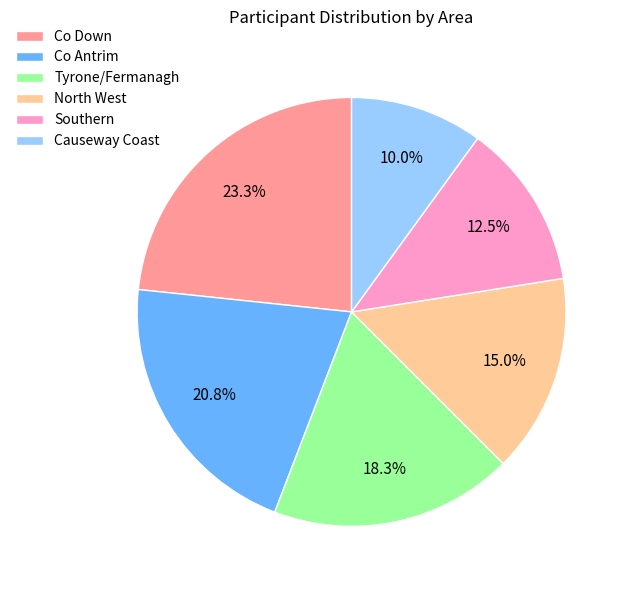

Which category has the smallest portion of the pie?

Causeway Coast